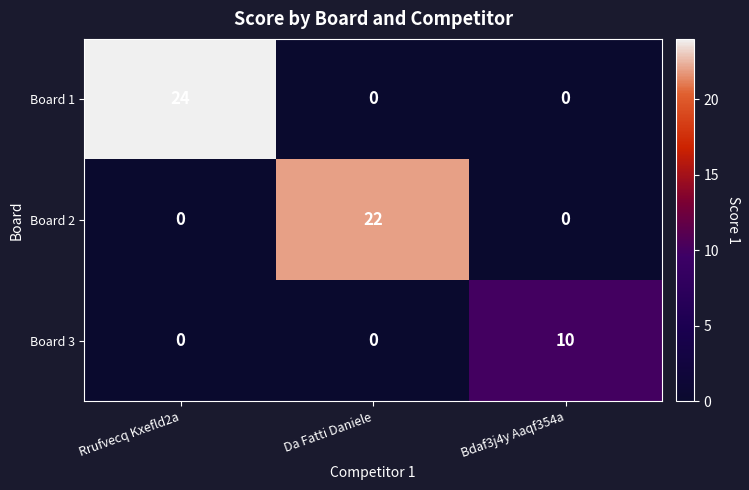

Reading left to right, list all the values displayed in this chart.

Board 1: 24	0	0
Board 2: 0	22	0
Board 3: 0	0	10